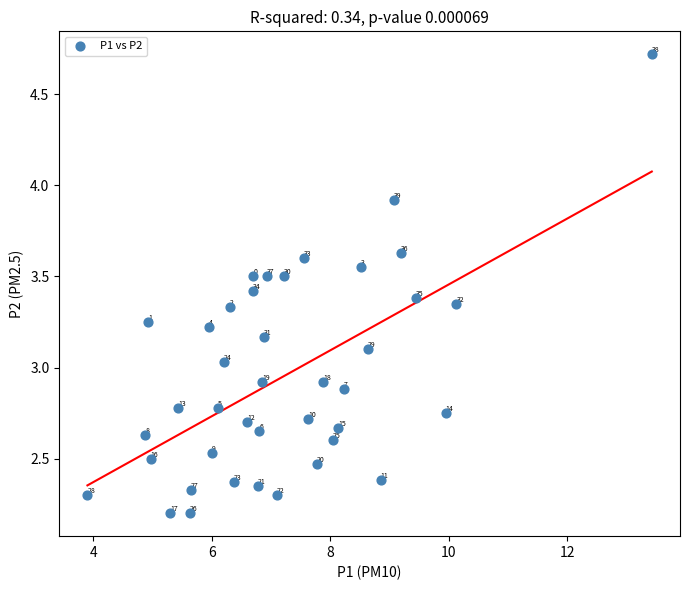

What is the range of X values (max minus min)?

9.5